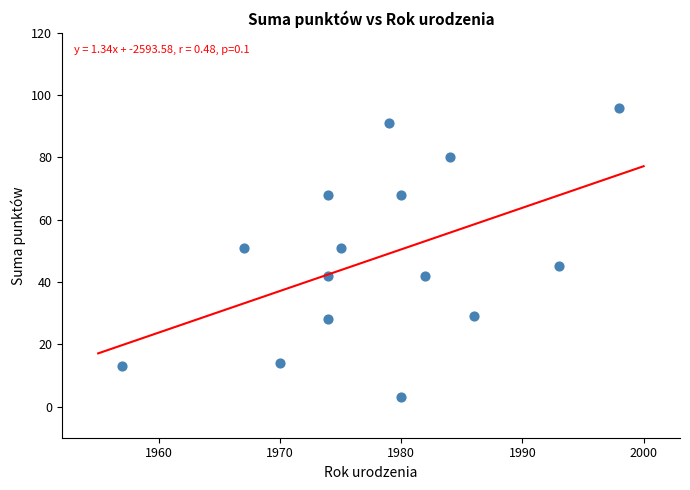

What is the range of X values (max minus min)?

41